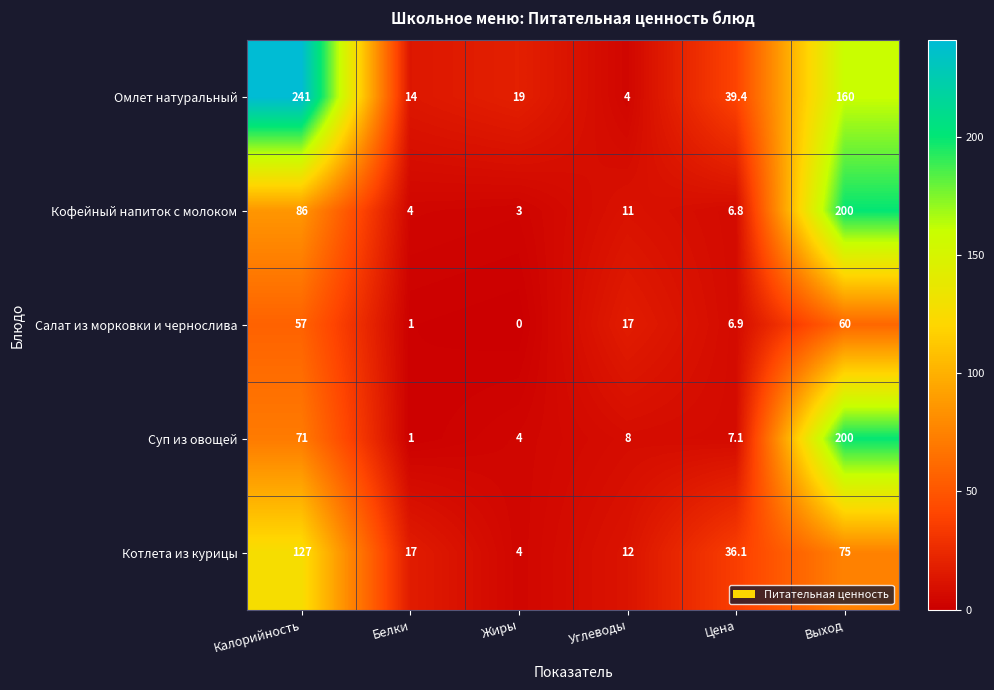

At Цена, list the series in order from largest to smallest.

Омлет натуральный, Котлета из курицы, Суп из овощей, Салат из морковки и чернослива, Кофейный напиток с молоком